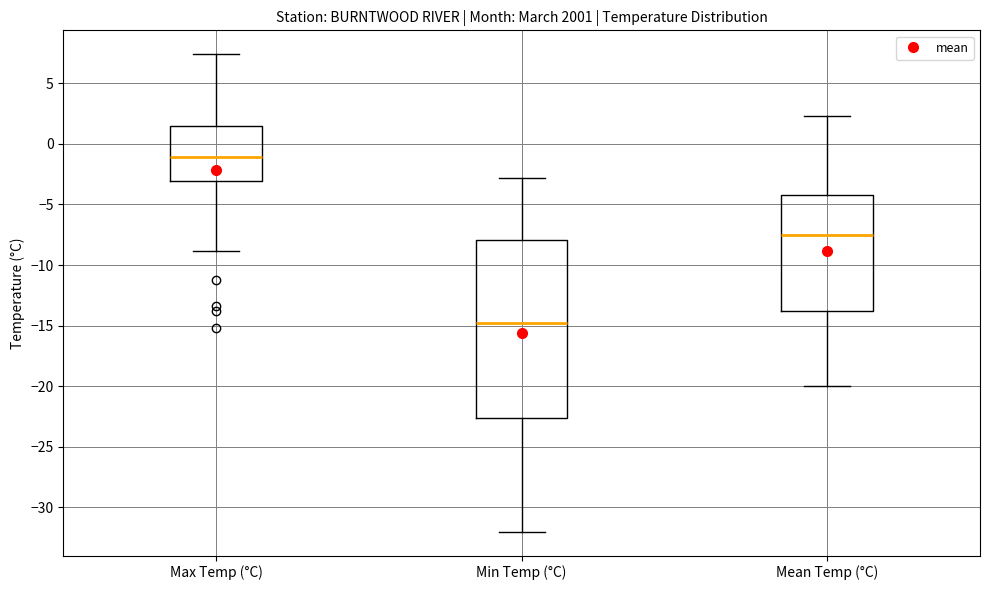

Which box has the lowest median line?

Min Temp (°C)